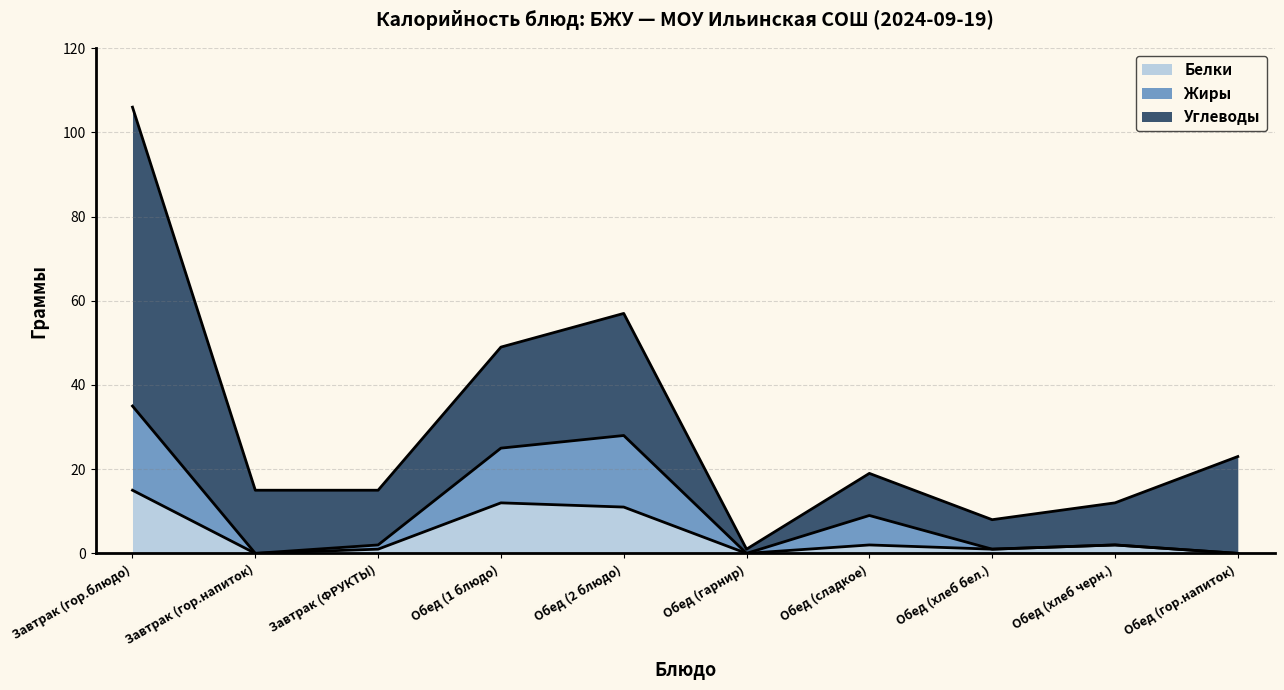

What is the total value across all series at Завтрак (гор.блюдо)?

106